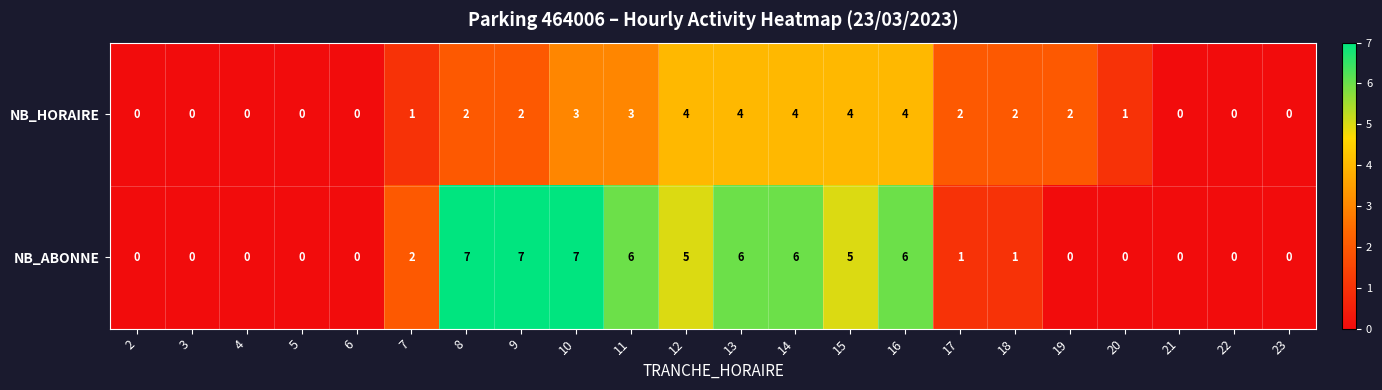

Is the value of NB_HORAIRE at 10 greater than the value of NB_ABONNE at 6?

Yes